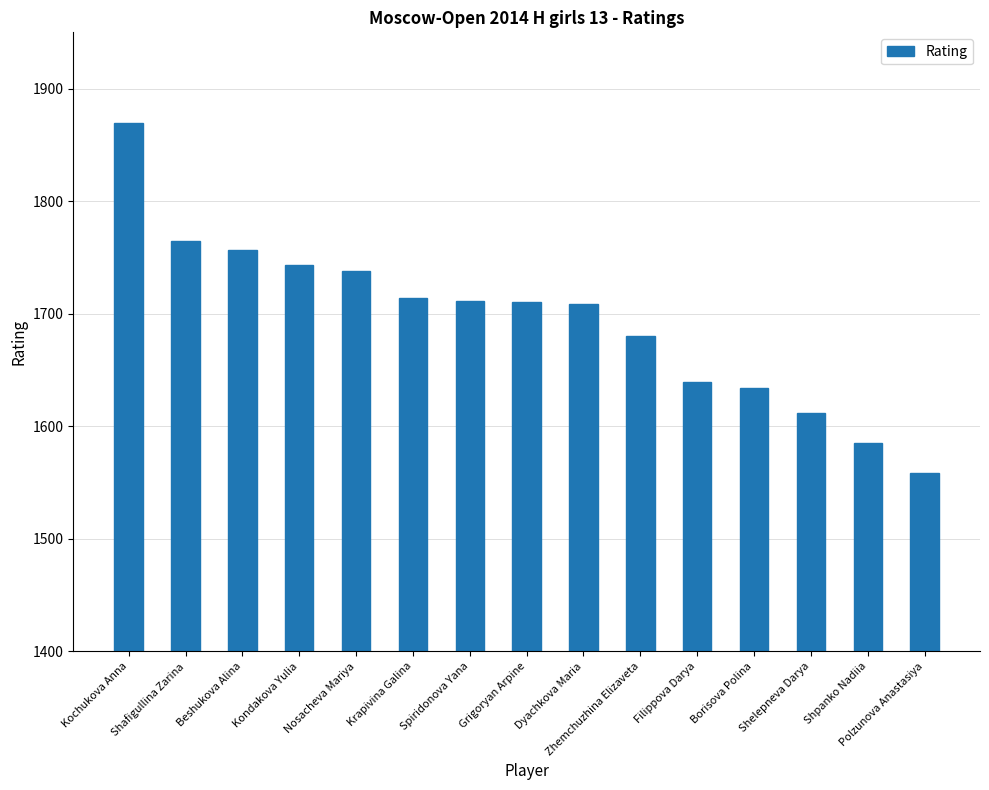

What is the average value?

1695